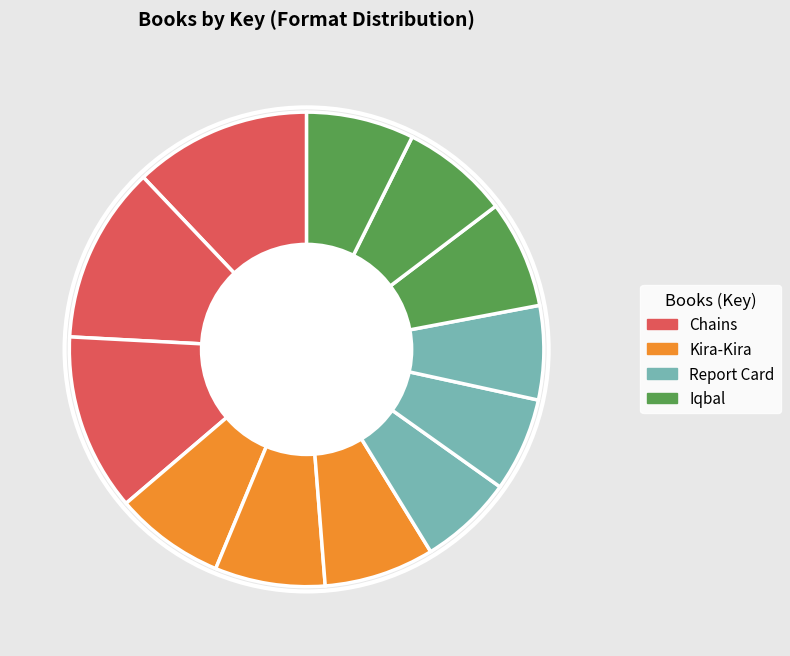

How many segments does this pie chart have?

12